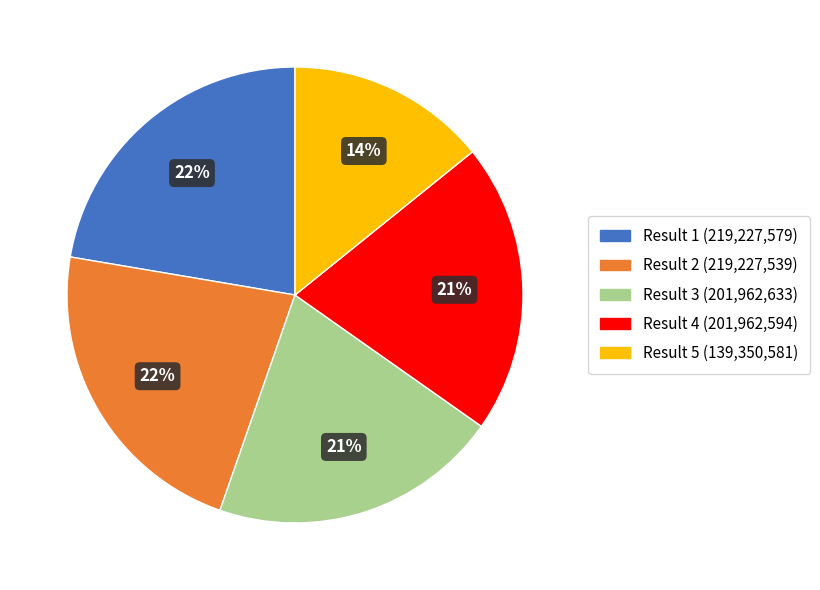

Do Result 4 and Result 2 together represent more than half of the pie?

No